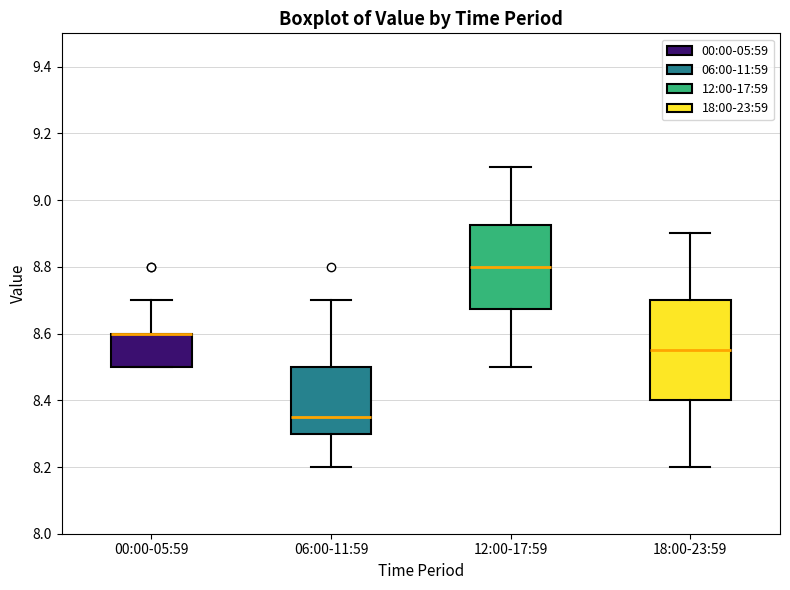

Which box is the tallest, from its lower edge to its upper edge?

18:00-23:59